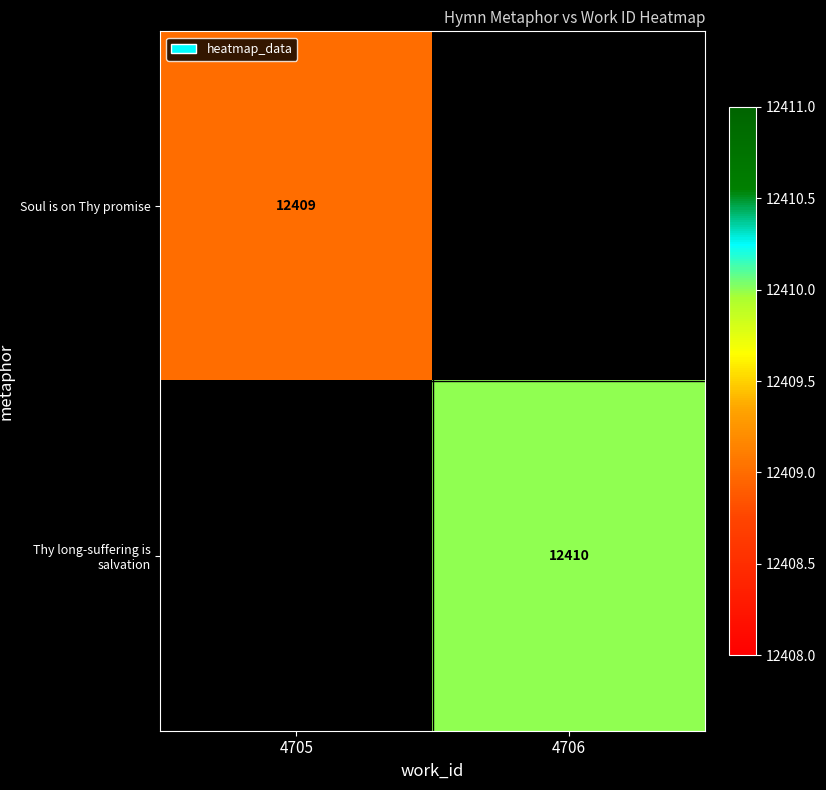

The Thy long-suffering is salvation series shows 12410 at 4706. True or false?

True